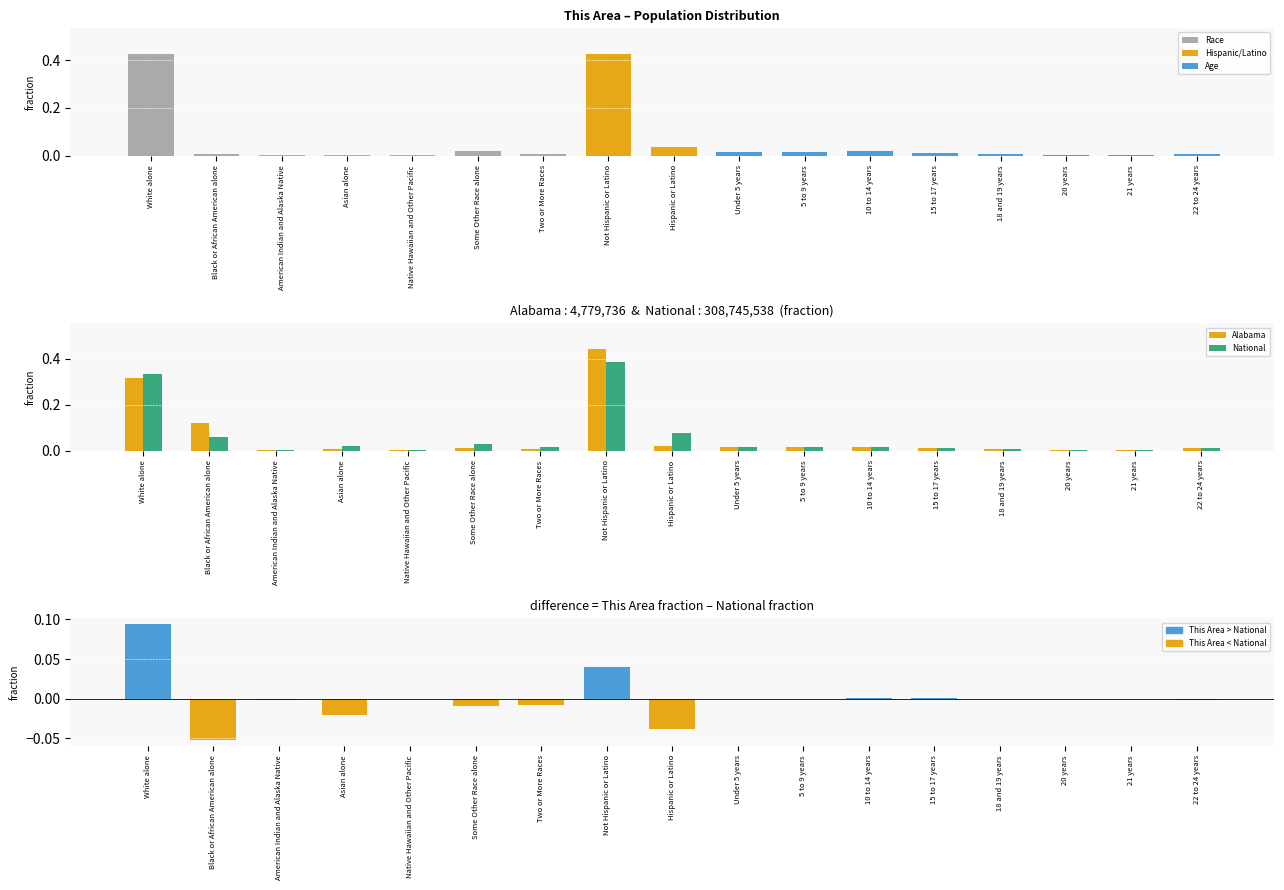

What is the highest value of the National series?

0.4